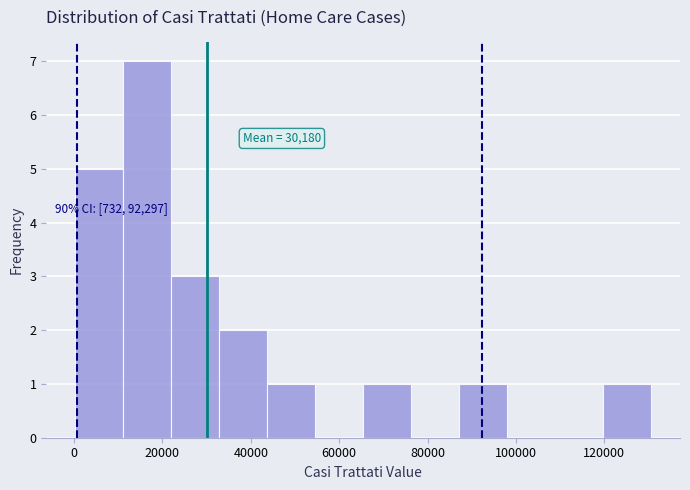

Which range on the x-axis has the tallest bar?

12000 to 22000